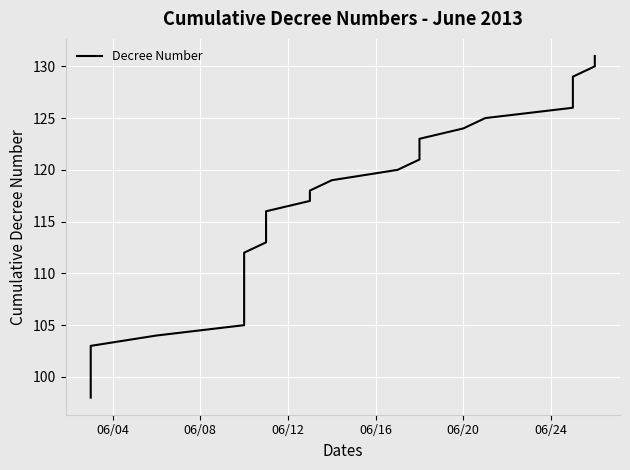

How many lines are shown in the chart?

1